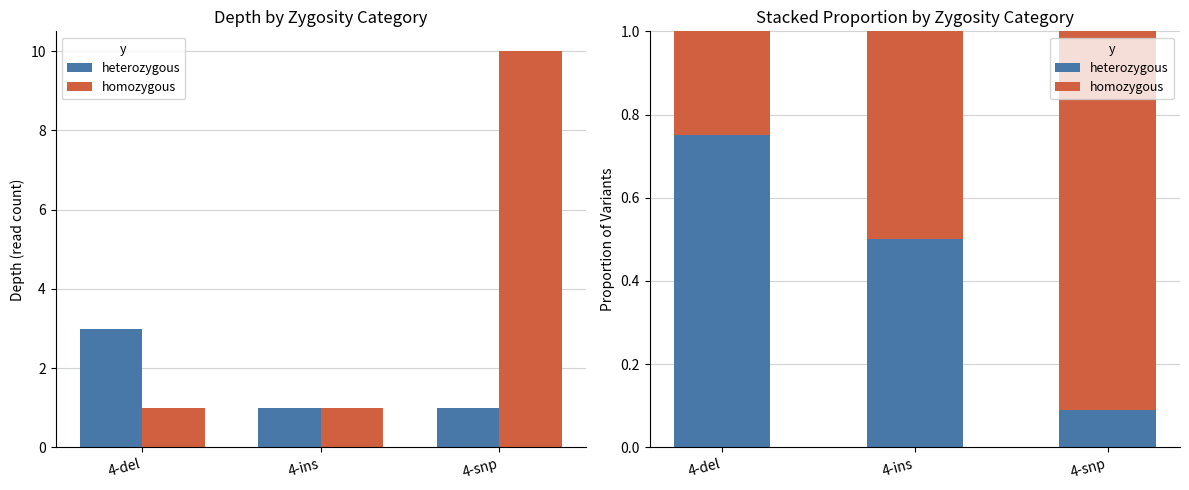

What position from the right is 4-del?

3